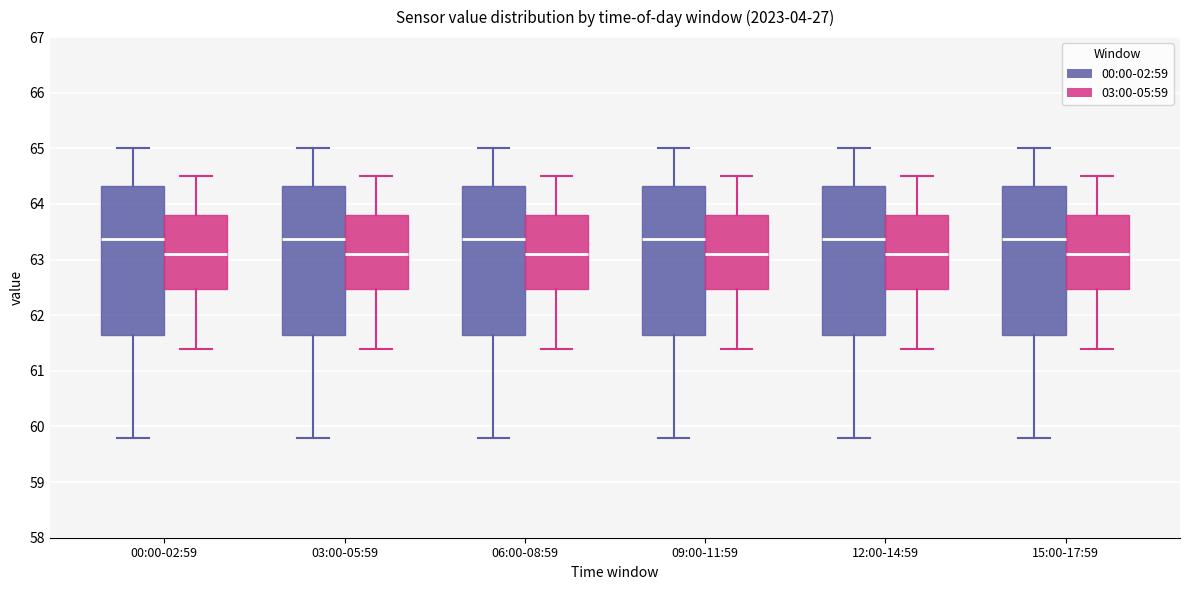

Reading left to right, transcribe this box plot: for each box, give where its median line is, the range the box spans, and where its two whiskers end, as read against the y-axis. The values are not printed on the chart, so give them approximately, as read against the axis.

00:00-02:59 (00:00-02:59): median 63.4, box 61.6 to 64.3, whiskers 59.8 to 65.0
00:00-02:59 (03:00-05:59): median 63.1, box 62.5 to 63.8, whiskers 61.4 to 64.5
03:00-05:59 (00:00-02:59): median 63.4, box 61.6 to 64.3, whiskers 59.8 to 65.0
03:00-05:59 (03:00-05:59): median 63.1, box 62.5 to 63.8, whiskers 61.4 to 64.5
06:00-08:59 (00:00-02:59): median 63.4, box 61.6 to 64.3, whiskers 59.8 to 65.0
06:00-08:59 (03:00-05:59): median 63.1, box 62.5 to 63.8, whiskers 61.4 to 64.5
09:00-11:59 (00:00-02:59): median 63.4, box 61.6 to 64.3, whiskers 59.8 to 65.0
09:00-11:59 (03:00-05:59): median 63.1, box 62.5 to 63.8, whiskers 61.4 to 64.5
12:00-14:59 (00:00-02:59): median 63.4, box 61.6 to 64.3, whiskers 59.8 to 65.0
12:00-14:59 (03:00-05:59): median 63.1, box 62.5 to 63.8, whiskers 61.4 to 64.5
15:00-17:59 (00:00-02:59): median 63.4, box 61.6 to 64.3, whiskers 59.8 to 65.0
15:00-17:59 (03:00-05:59): median 63.1, box 62.5 to 63.8, whiskers 61.4 to 64.5